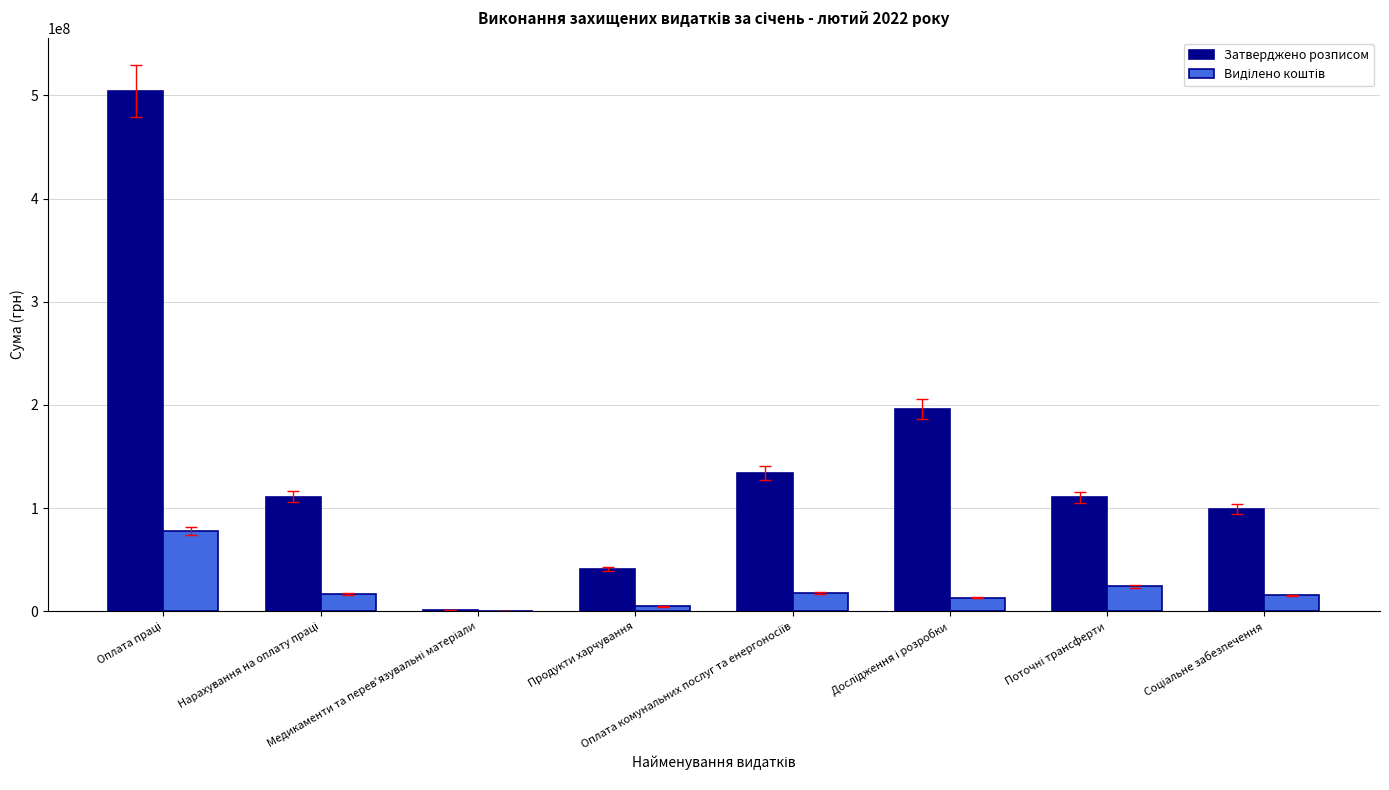

What is the sum of all Затверджено розписом values?

1196564663.0